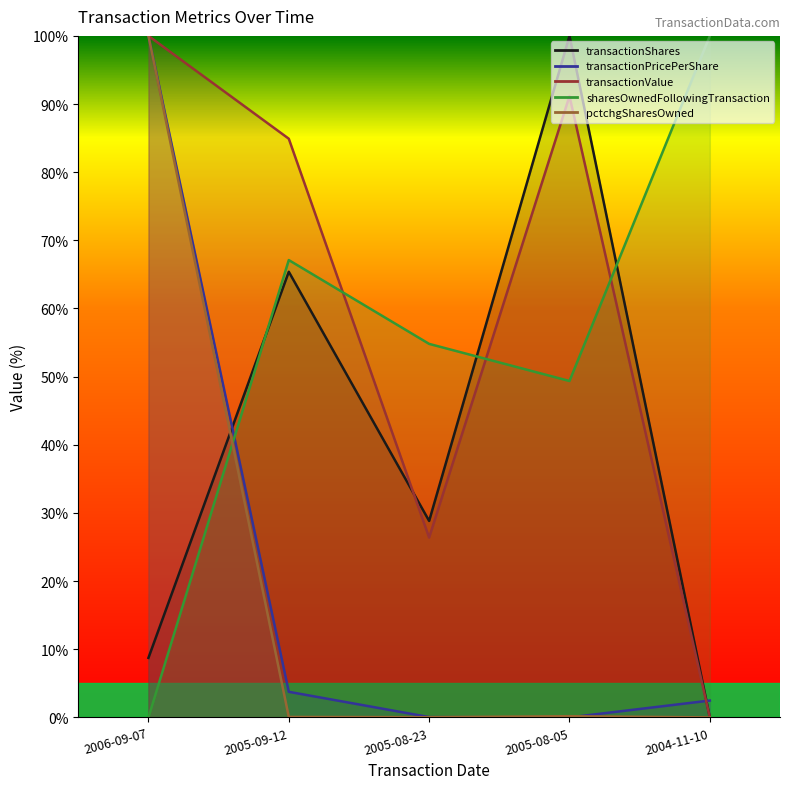

At which category is the sum across all series the highest?

2006-09-07